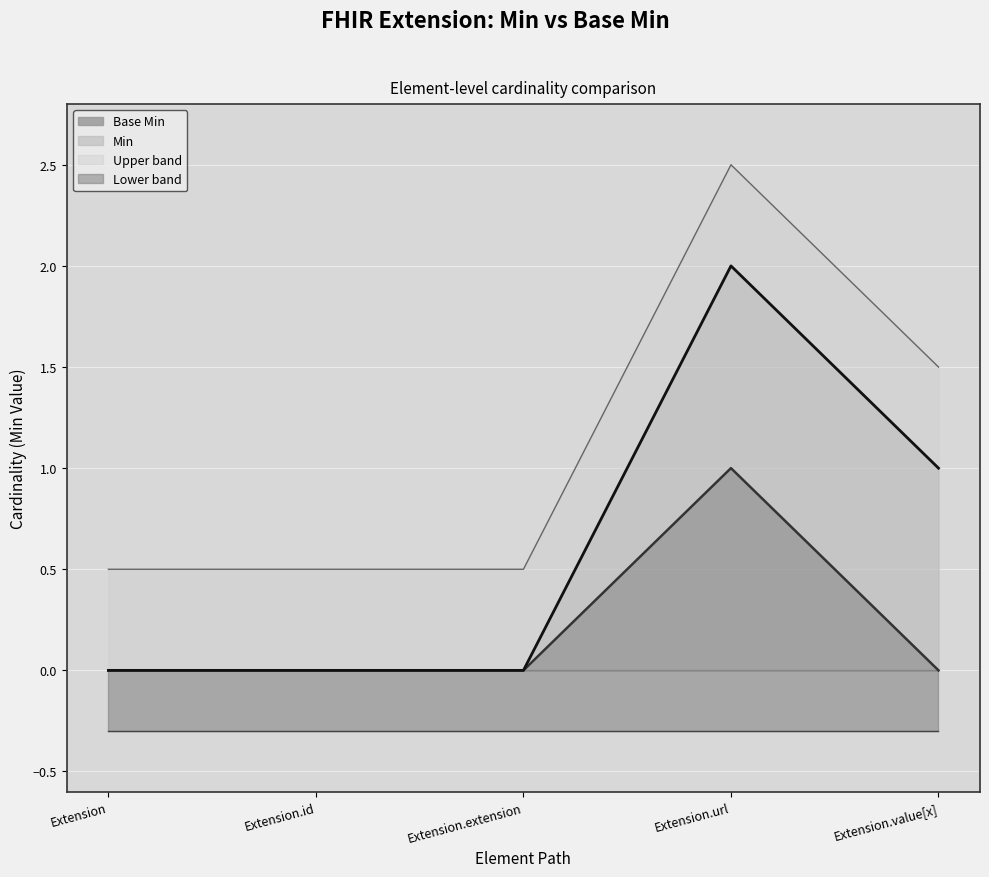

Reading left to right, what are all the values shown in this chart?

Extension=0	Extension.id=0	Extension.extension=0	Extension.url=1	Extension.value[x]=0